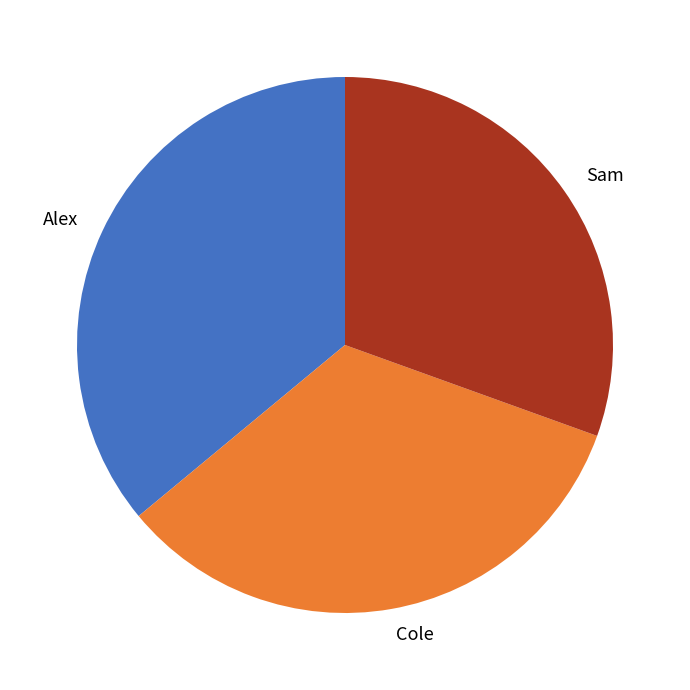

Count the number of slices in the pie.

3